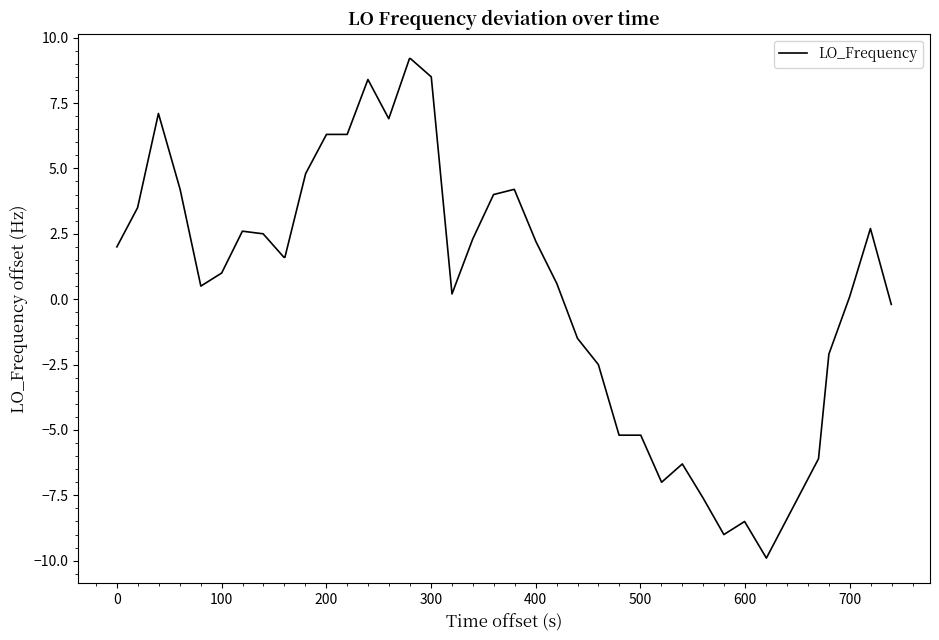

What is the greatest value displayed?

9.2